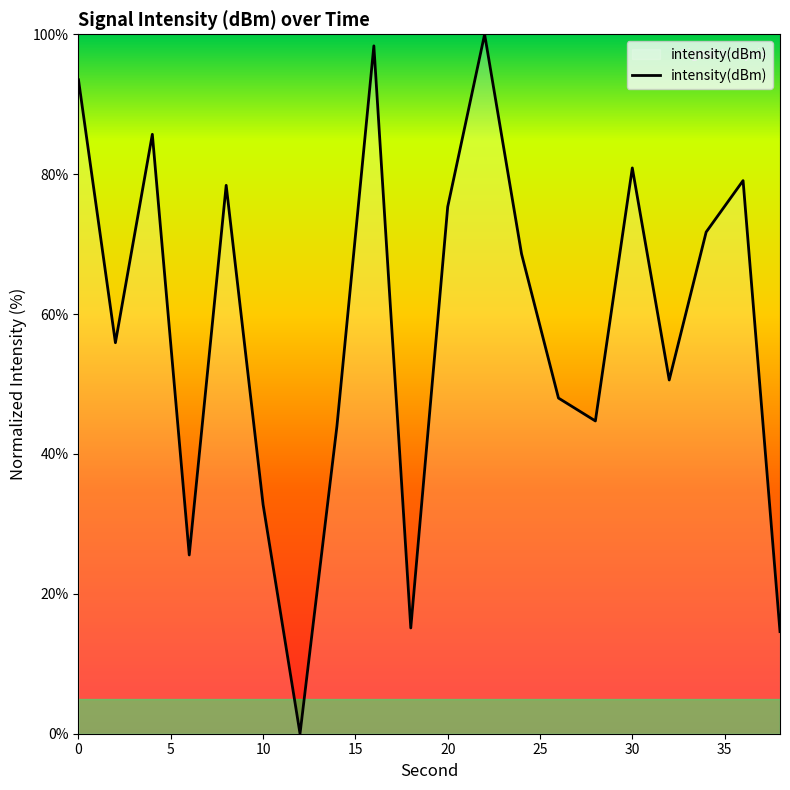

What is the difference between the maximum and minimum values?

100.0